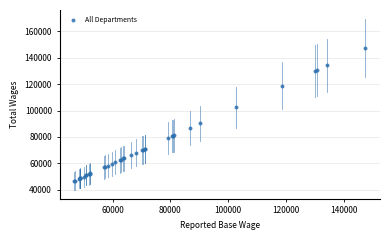

What Y value in the scatter plot is closest to 97070?

102516